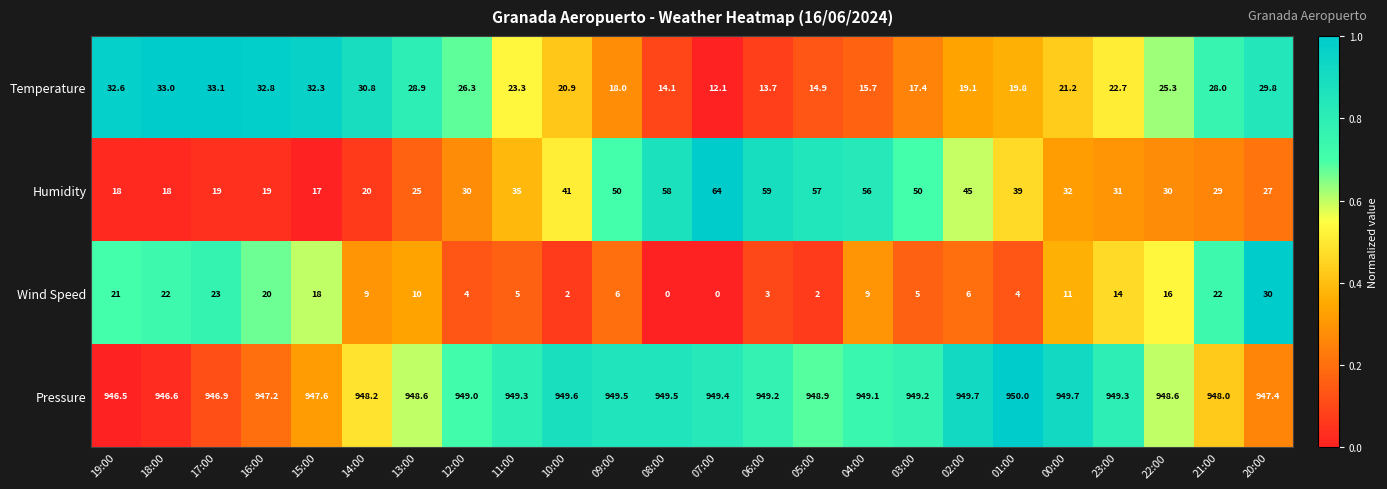

Is the value of Humidity at 04:00 greater than the value of Temperature at 01:00?

Yes